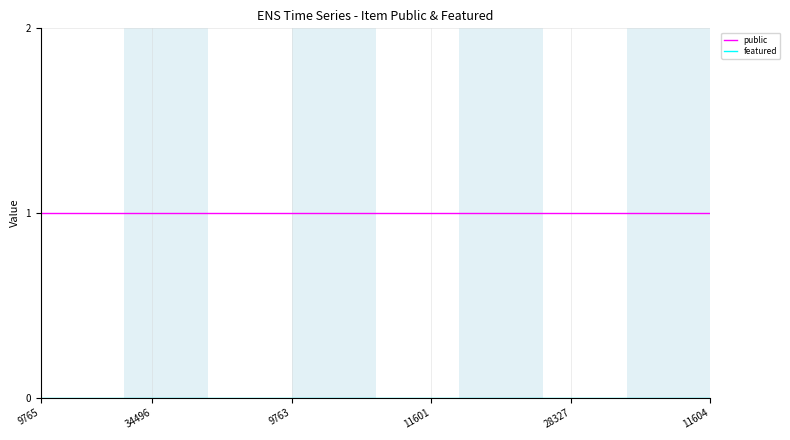

What is the average value of the public series?

1